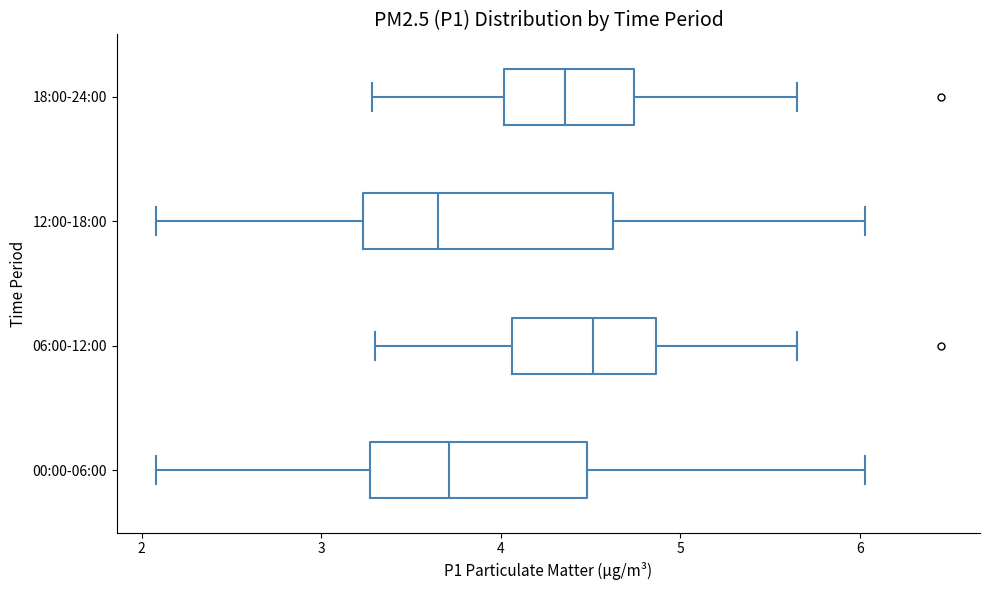

Which box is the widest, from its left edge to its right edge?

12:00-18:00